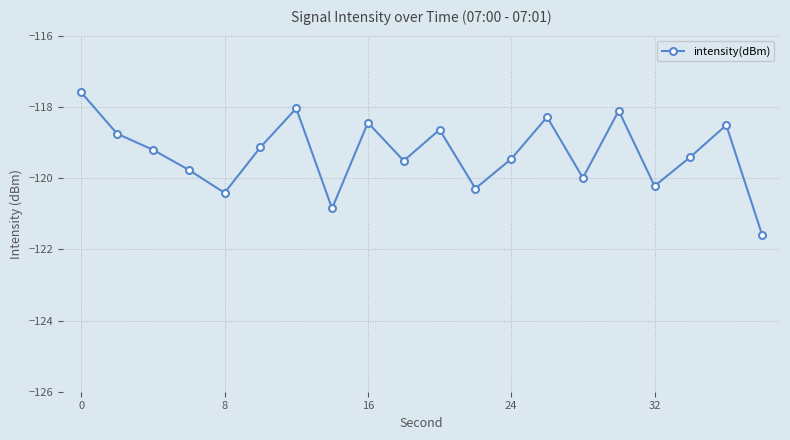

What is the value of the 15th point from the left?

-120.0